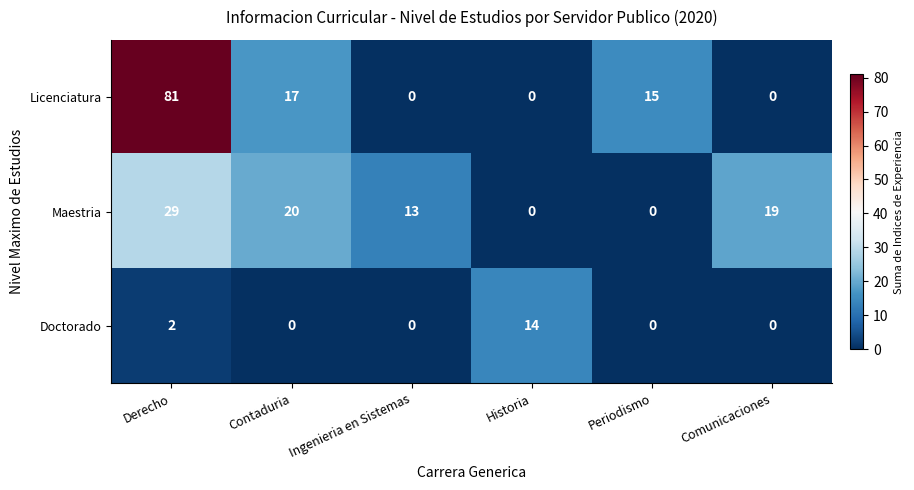

Which series changed the most between Ingenieria en Sistemas and Comunicaciones?

Maestria